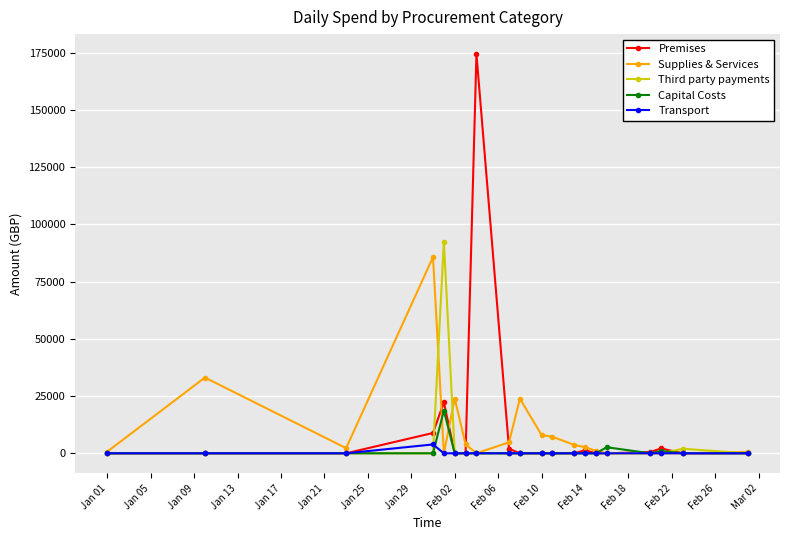

What are all the series names shown in the legend?

Premises, Supplies & Services, Third party payments, Capital Costs, Transport